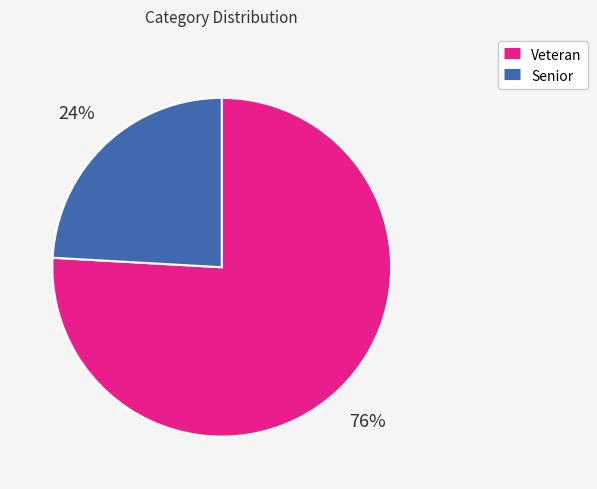

Which category accounts for the majority?

Veteran